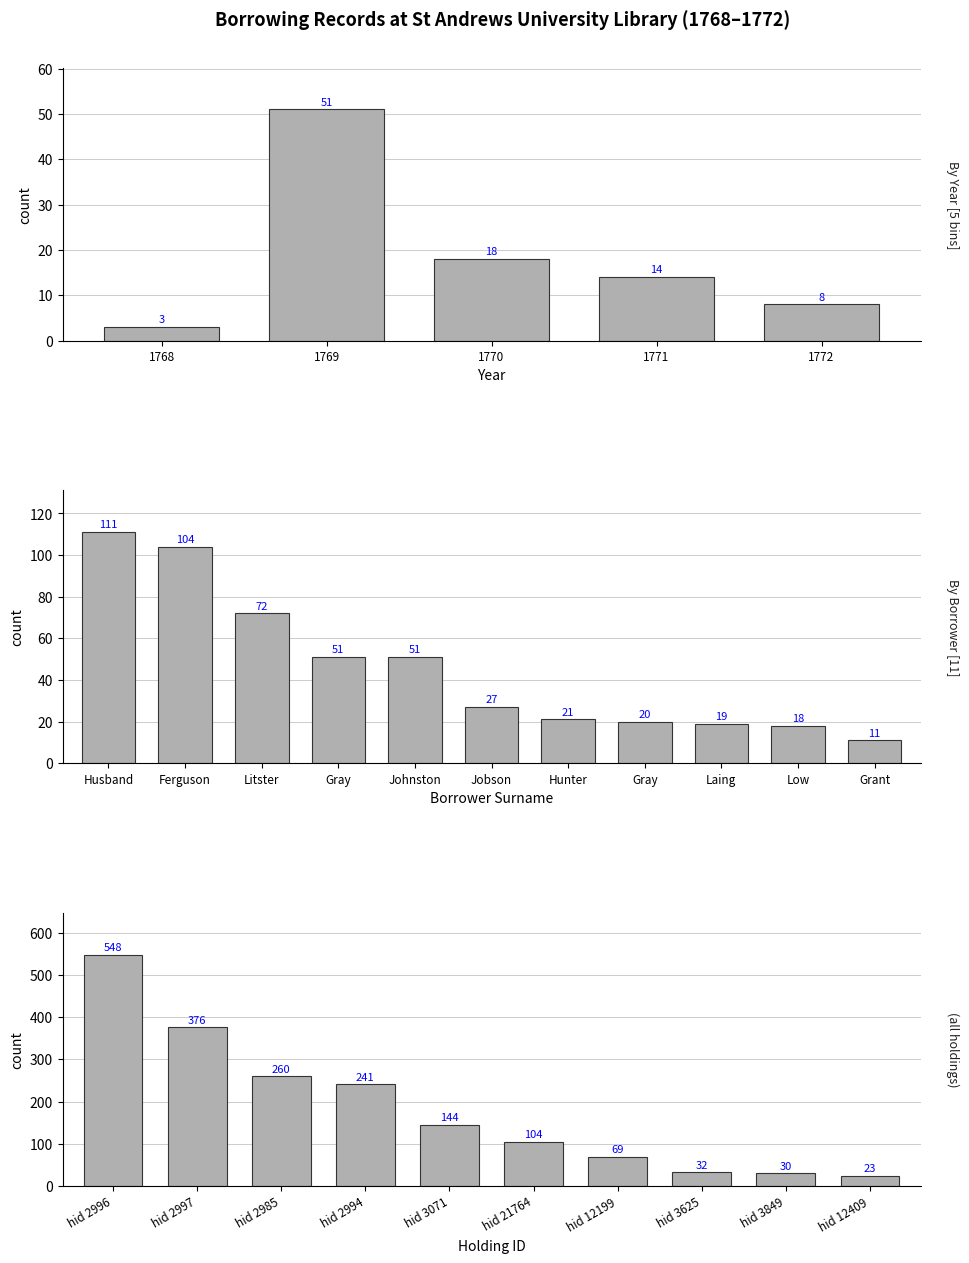

What is the value of the 5th bar from the left?

8